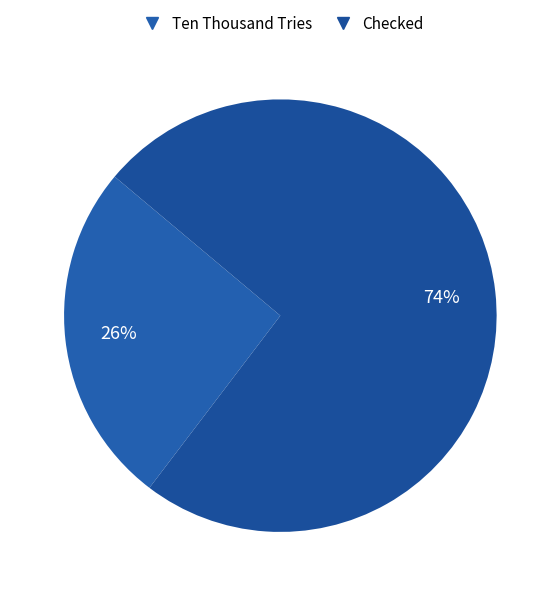

Combined, do Checked and Ten Thousand Tries account for over 50%?

Yes